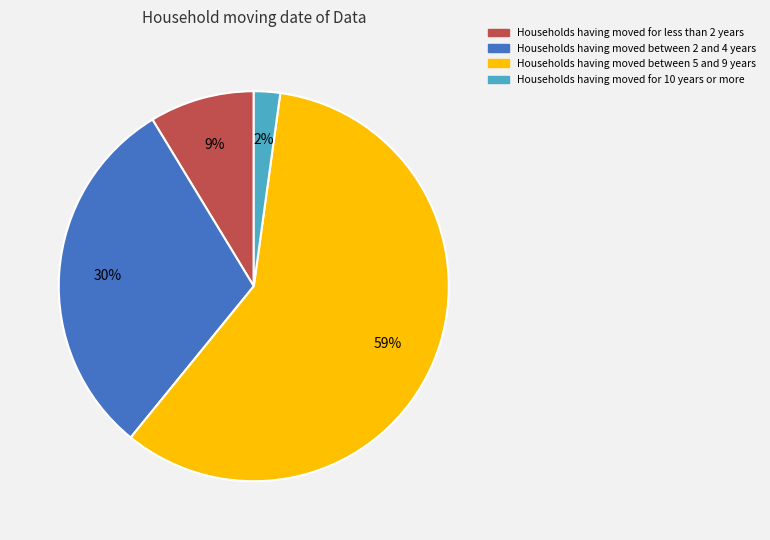

Count the number of slices in the pie.

4